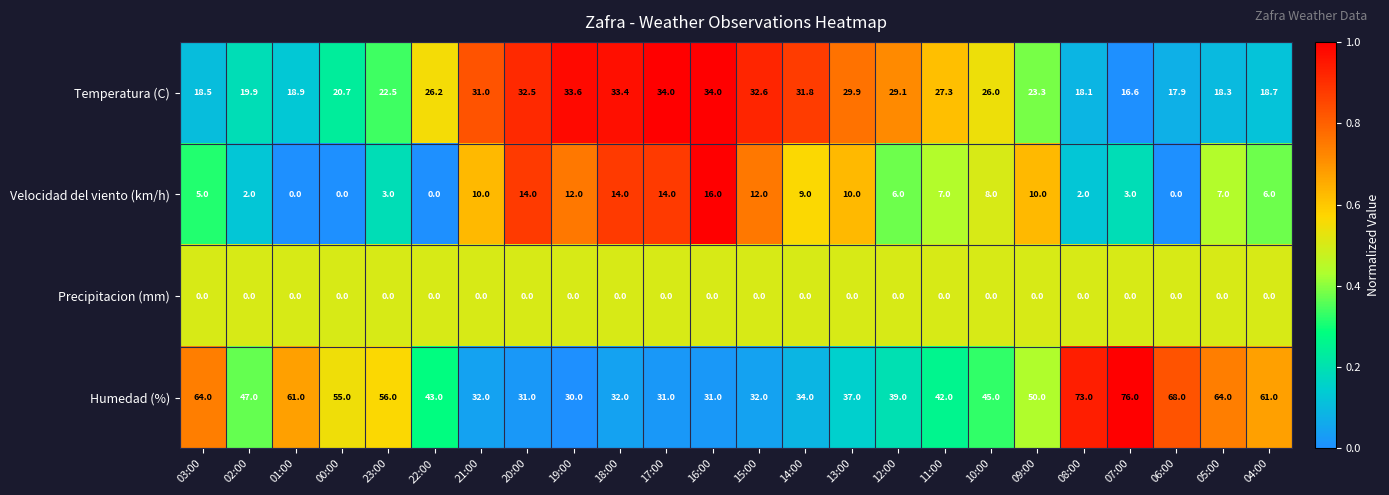

What is the sum of all Humedad (%) values?

1134.0